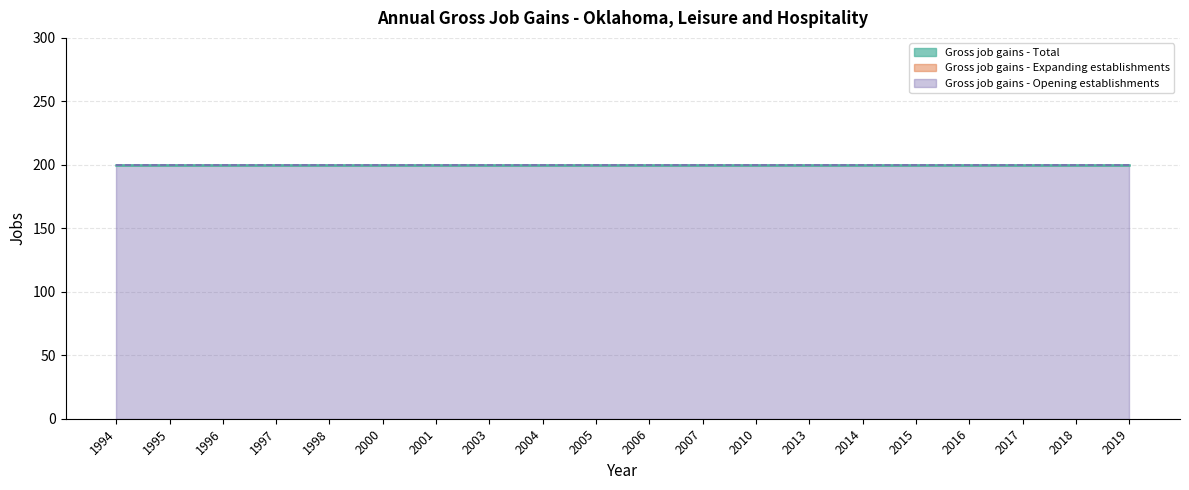

Rank the categories by Gross job gains - Expanding establishments value from lowest to highest.

1994, 1995, 1996, 1997, 1998, 2000, 2001, 2003, 2004, 2005, 2006, 2007, 2010, 2013, 2014, 2015, 2016, 2017, 2018, 2019